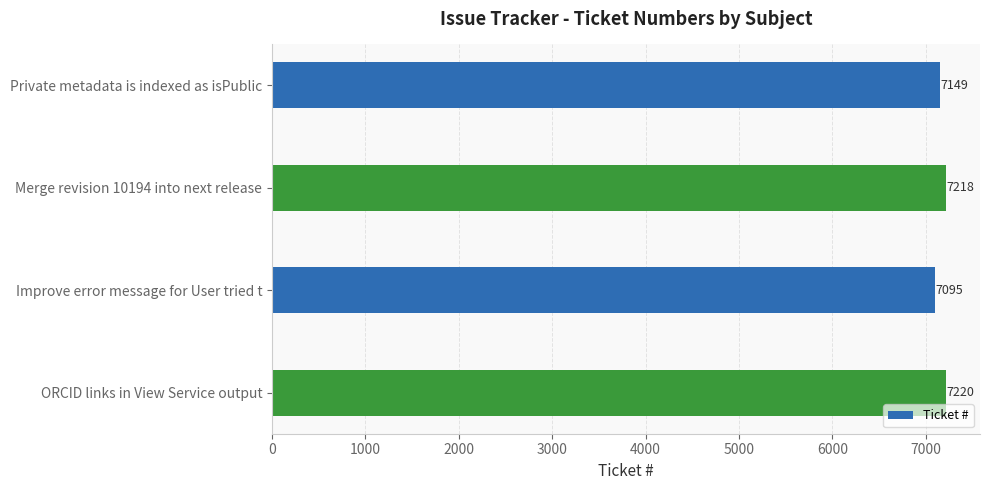

Does the chart contain any negative values?

No